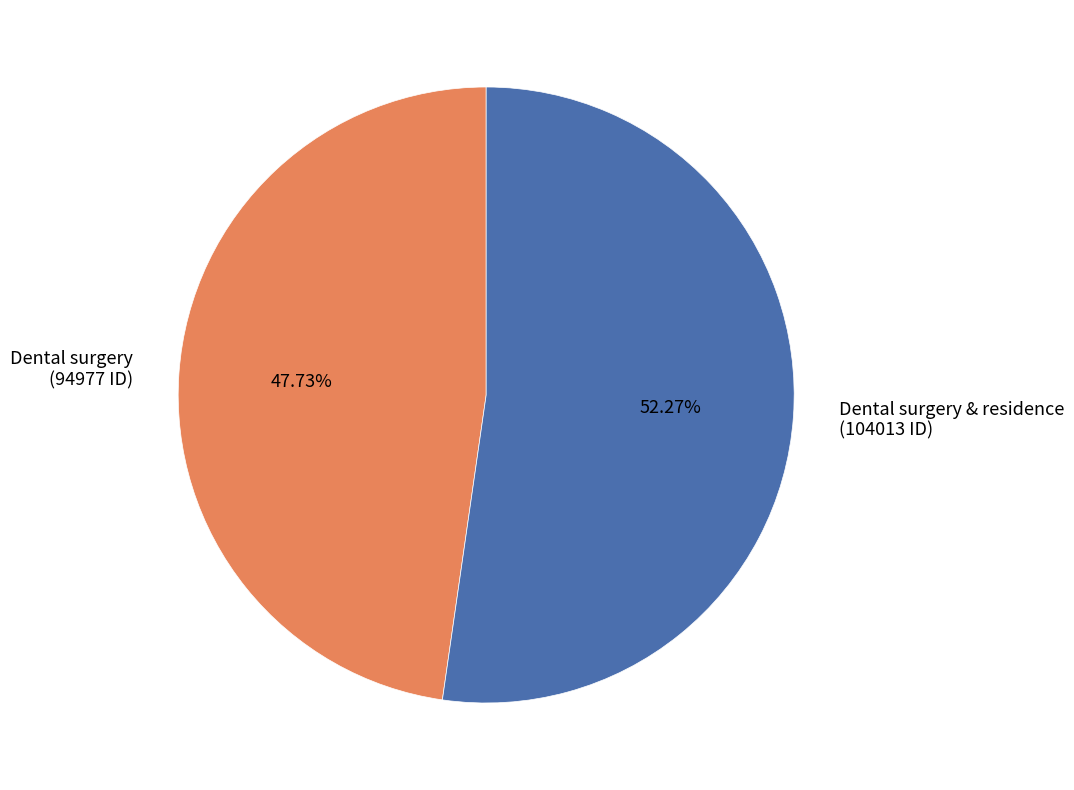

Do Dental surgery & residence (104013 ID) and Dental surgery (94977 ID) together represent more than half of the pie?

Yes